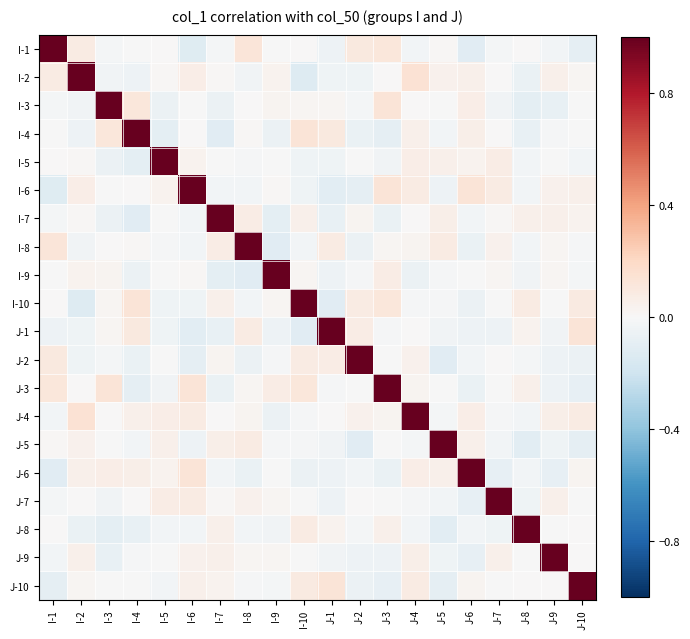

Reading left to right, transcribe all the data shown in this chart.

I-1: I-1=1.0	I-2=0.1	I-3=-0.0	I-4=-0.0	I-5=0.0	I-6=-0.1	I-7=-0.0	I-8=0.1	I-9=-0.0	I-10=0.0	J-1=-0.1	J-2=0.1	J-3=0.1	J-4=-0.0	J-5=0.0	J-6=-0.1	J-7=-0.0	J-8=0.0	J-9=-0.0	J-10=-0.1
I-2: I-1=0.1	I-2=1.0	I-3=-0.0	I-4=-0.1	I-5=0.0	I-6=0.1	I-7=0.0	I-8=-0.0	I-9=0.0	I-10=-0.1	J-1=-0.0	J-2=-0.0	J-3=0.0	J-4=0.1	J-5=0.0	J-6=0.1	J-7=0.0	J-8=-0.1	J-9=0.0	J-10=0.0
I-3: I-1=-0.0	I-2=-0.0	I-3=1.0	I-4=0.1	I-5=-0.1	I-6=-0.0	I-7=-0.1	I-8=0.0	I-9=0.0	I-10=0.0	J-1=0.0	J-2=-0.0	J-3=0.1	J-4=0.0	J-5=-0.0	J-6=0.1	J-7=-0.0	J-8=-0.1	J-9=-0.1	J-10=-0.0
I-4: I-1=-0.0	I-2=-0.1	I-3=0.1	I-4=1.0	I-5=-0.1	I-6=0.0	I-7=-0.1	I-8=0.0	I-9=-0.1	I-10=0.1	J-1=0.1	J-2=-0.1	J-3=-0.1	J-4=0.1	J-5=-0.0	J-6=0.1	J-7=0.0	J-8=-0.1	J-9=-0.0	J-10=-0.0
I-5: I-1=0.0	I-2=0.0	I-3=-0.1	I-4=-0.1	I-5=1.0	I-6=0.0	I-7=-0.0	I-8=-0.0	I-9=-0.0	I-10=-0.0	J-1=-0.0	J-2=-0.0	J-3=-0.0	J-4=0.1	J-5=0.1	J-6=0.0	J-7=0.1	J-8=-0.0	J-9=-0.0	J-10=-0.0
I-6: I-1=-0.1	I-2=0.1	I-3=-0.0	I-4=0.0	I-5=0.0	I-6=1.0	I-7=-0.0	I-8=-0.0	I-9=0.0	I-10=-0.0	J-1=-0.1	J-2=-0.1	J-3=0.1	J-4=0.1	J-5=-0.0	J-6=0.1	J-7=0.1	J-8=-0.0	J-9=0.0	J-10=0.1
I-7: I-1=-0.0	I-2=0.0	I-3=-0.1	I-4=-0.1	I-5=-0.0	I-6=-0.0	I-7=1.0	I-8=0.1	I-9=-0.1	I-10=0.0	J-1=-0.1	J-2=0.0	J-3=-0.1	J-4=0.0	J-5=0.1	J-6=-0.0	J-7=0.0	J-8=0.1	J-9=0.0	J-10=0.0
I-8: I-1=0.1	I-2=-0.0	I-3=0.0	I-4=0.0	I-5=-0.0	I-6=-0.0	I-7=0.1	I-8=1.0	I-9=-0.1	I-10=-0.0	J-1=0.1	J-2=-0.1	J-3=0.0	J-4=0.0	J-5=0.1	J-6=-0.1	J-7=0.0	J-8=-0.0	J-9=0.0	J-10=-0.0
I-9: I-1=-0.0	I-2=0.0	I-3=0.0	I-4=-0.1	I-5=-0.0	I-6=0.0	I-7=-0.1	I-8=-0.1	I-9=1.0	I-10=0.0	J-1=-0.0	J-2=-0.0	J-3=0.1	J-4=-0.1	J-5=-0.0	J-6=-0.0	J-7=0.0	J-8=-0.0	J-9=0.0	J-10=-0.0
I-10: I-1=0.0	I-2=-0.1	I-3=0.0	I-4=0.1	I-5=-0.0	I-6=-0.0	I-7=0.0	I-8=-0.0	I-9=0.0	I-10=1.0	J-1=-0.1	J-2=0.1	J-3=0.1	J-4=-0.0	J-5=-0.0	J-6=-0.1	J-7=-0.0	J-8=0.1	J-9=-0.0	J-10=0.1
J-1: I-1=-0.1	I-2=-0.0	I-3=0.0	I-4=0.1	I-5=-0.0	I-6=-0.1	I-7=-0.1	I-8=0.1	I-9=-0.0	I-10=-0.1	J-1=1.0	J-2=0.1	J-3=-0.0	J-4=0.0	J-5=-0.0	J-6=-0.0	J-7=-0.0	J-8=0.0	J-9=-0.0	J-10=0.1
J-2: I-1=0.1	I-2=-0.0	I-3=-0.0	I-4=-0.1	I-5=-0.0	I-6=-0.1	I-7=0.0	I-8=-0.1	I-9=-0.0	I-10=0.1	J-1=0.1	J-2=1.0	J-3=-0.0	J-4=0.0	J-5=-0.1	J-6=-0.0	J-7=0.0	J-8=-0.0	J-9=-0.1	J-10=-0.1
J-3: I-1=0.1	I-2=0.0	I-3=0.1	I-4=-0.1	I-5=-0.0	I-6=0.1	I-7=-0.1	I-8=0.0	I-9=0.1	I-10=0.1	J-1=-0.0	J-2=-0.0	J-3=1.0	J-4=0.0	J-5=-0.0	J-6=-0.1	J-7=-0.0	J-8=0.1	J-9=-0.1	J-10=-0.1
J-4: I-1=-0.0	I-2=0.1	I-3=0.0	I-4=0.1	I-5=0.1	I-6=0.1	I-7=0.0	I-8=0.0	I-9=-0.1	I-10=-0.0	J-1=0.0	J-2=0.0	J-3=0.0	J-4=1.0	J-5=-0.0	J-6=0.1	J-7=-0.0	J-8=-0.0	J-9=0.1	J-10=0.1
J-5: I-1=0.0	I-2=0.0	I-3=-0.0	I-4=-0.0	I-5=0.1	I-6=-0.0	I-7=0.1	I-8=0.1	I-9=-0.0	I-10=-0.0	J-1=-0.0	J-2=-0.1	J-3=-0.0	J-4=-0.0	J-5=1.0	J-6=0.1	J-7=-0.0	J-8=-0.1	J-9=-0.0	J-10=-0.1
J-6: I-1=-0.1	I-2=0.1	I-3=0.1	I-4=0.1	I-5=0.0	I-6=0.1	I-7=-0.0	I-8=-0.1	I-9=-0.0	I-10=-0.1	J-1=-0.0	J-2=-0.0	J-3=-0.1	J-4=0.1	J-5=0.1	J-6=1.0	J-7=-0.1	J-8=-0.0	J-9=-0.1	J-10=0.0
J-7: I-1=-0.0	I-2=0.0	I-3=-0.0	I-4=0.0	I-5=0.1	I-6=0.1	I-7=0.0	I-8=0.0	I-9=0.0	I-10=-0.0	J-1=-0.0	J-2=0.0	J-3=-0.0	J-4=-0.0	J-5=-0.0	J-6=-0.1	J-7=1.0	J-8=-0.0	J-9=0.0	J-10=-0.0
J-8: I-1=0.0	I-2=-0.1	I-3=-0.1	I-4=-0.1	I-5=-0.0	I-6=-0.0	I-7=0.1	I-8=-0.0	I-9=-0.0	I-10=0.1	J-1=0.0	J-2=-0.0	J-3=0.1	J-4=-0.0	J-5=-0.1	J-6=-0.0	J-7=-0.0	J-8=1.0	J-9=-0.0	J-10=0.0
J-9: I-1=-0.0	I-2=0.0	I-3=-0.1	I-4=-0.0	I-5=-0.0	I-6=0.0	I-7=0.0	I-8=0.0	I-9=0.0	I-10=-0.0	J-1=-0.0	J-2=-0.1	J-3=-0.1	J-4=0.1	J-5=-0.0	J-6=-0.1	J-7=0.0	J-8=-0.0	J-9=1.0	J-10=0.0
J-10: I-1=-0.1	I-2=0.0	I-3=-0.0	I-4=-0.0	I-5=-0.0	I-6=0.1	I-7=0.0	I-8=-0.0	I-9=-0.0	I-10=0.1	J-1=0.1	J-2=-0.1	J-3=-0.1	J-4=0.1	J-5=-0.1	J-6=0.0	J-7=-0.0	J-8=0.0	J-9=0.0	J-10=1.0